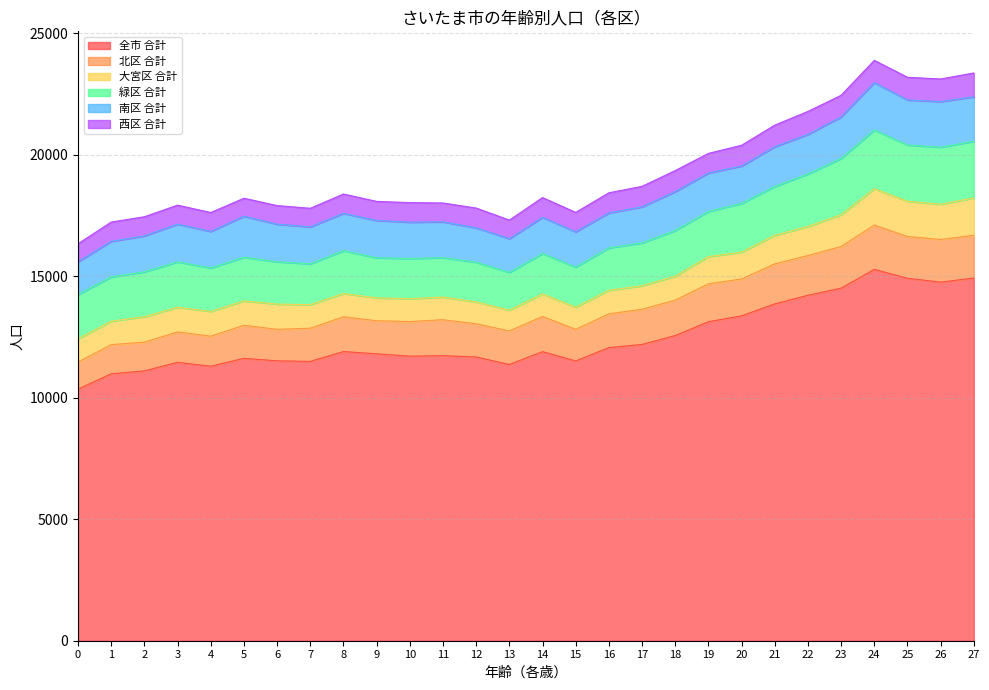

In 大宮区 合計, how many points are lower than both neighbors (excluding endpoints)?

6